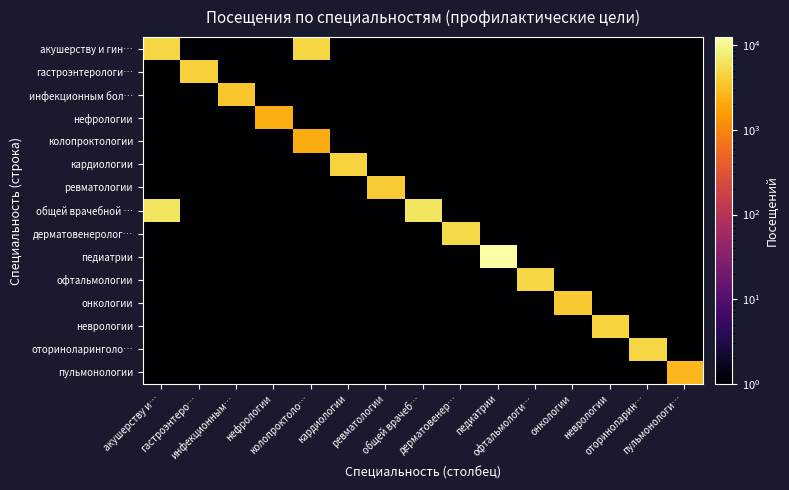

Which series has the largest total across all categories?

общей врачебной …